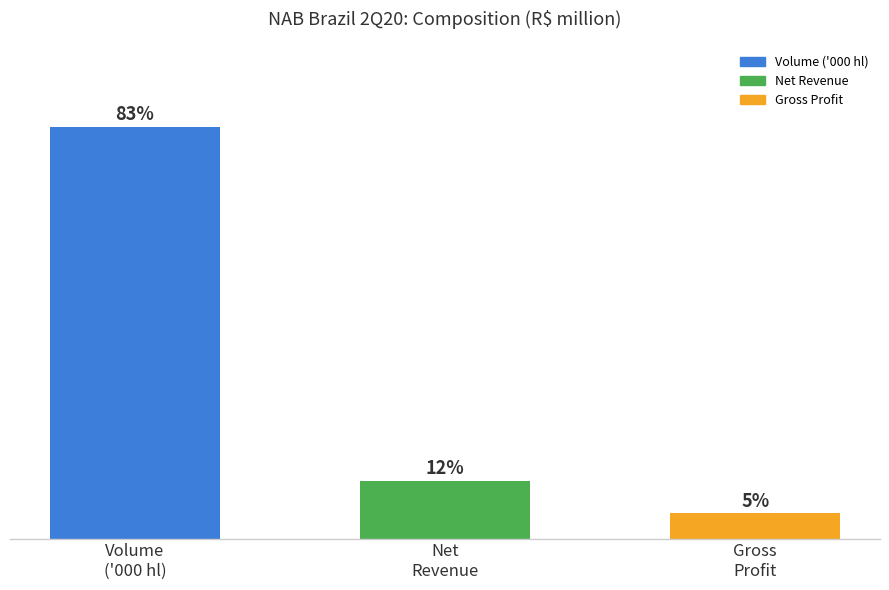

List the labels in order of value, smallest first.

Gross
Profit, Net
Revenue, Volume
('000 hl)